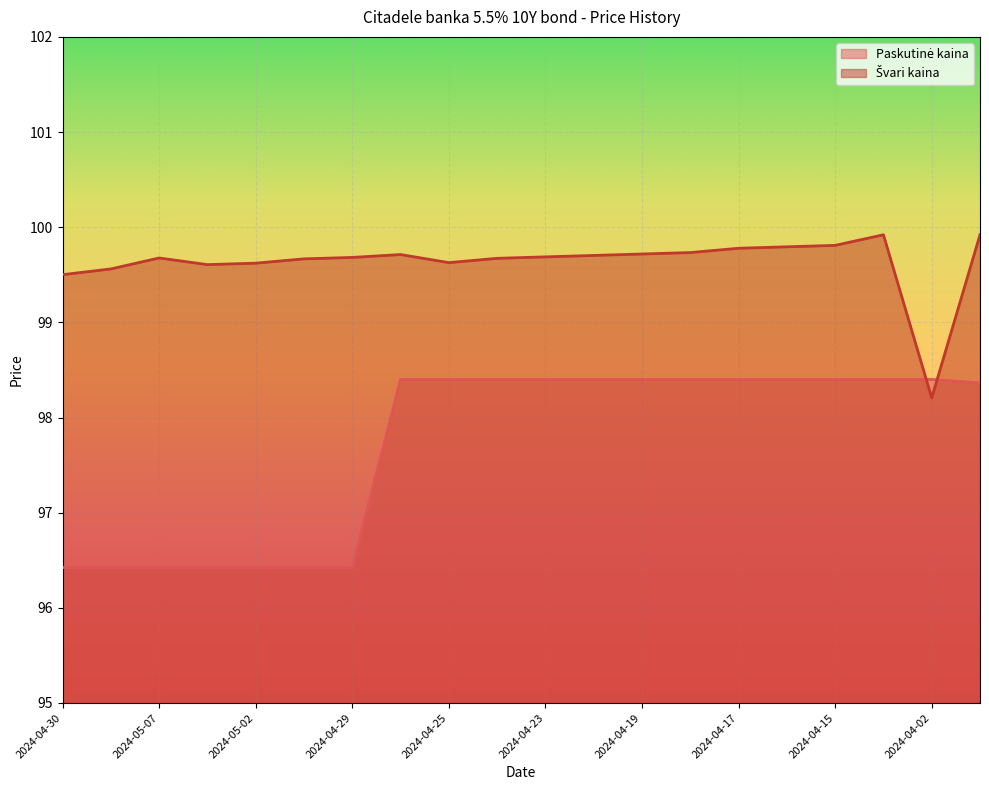

Where do Paskutinė kaina and Švari kaina first cross each other?

2024-03-28 and 2024-04-02